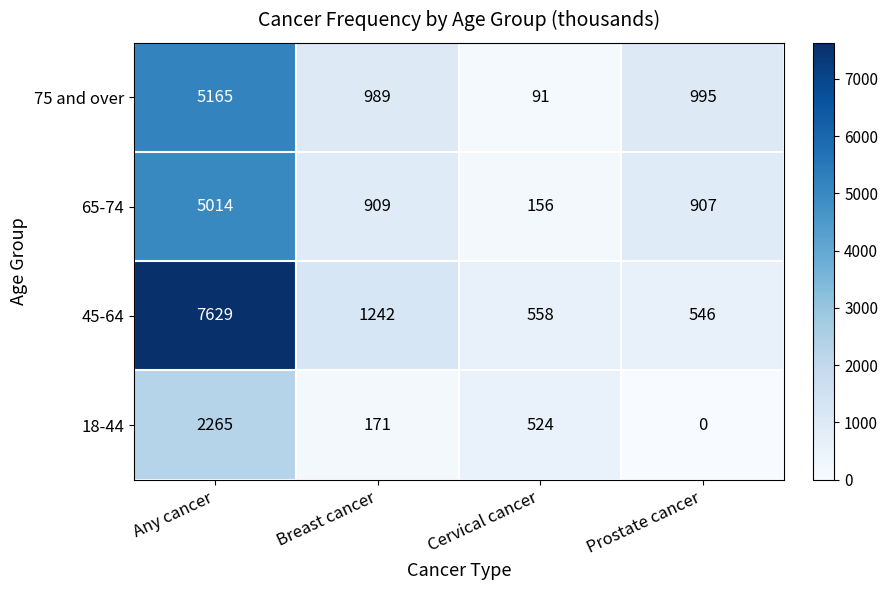

Between Any cancer and Cervical cancer, which series saw the biggest shift?

45-64